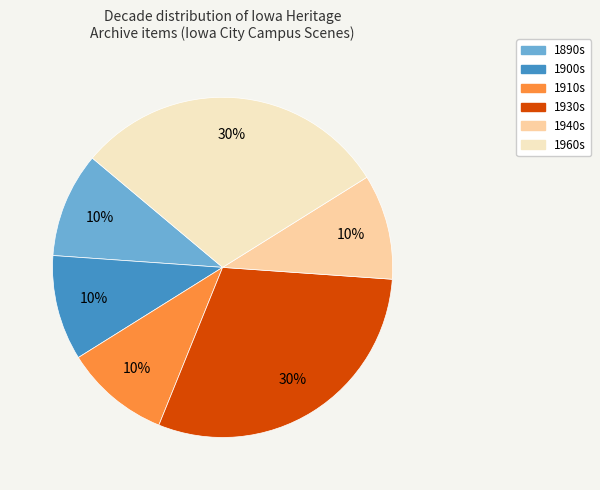

Does any single category account for the majority?

No